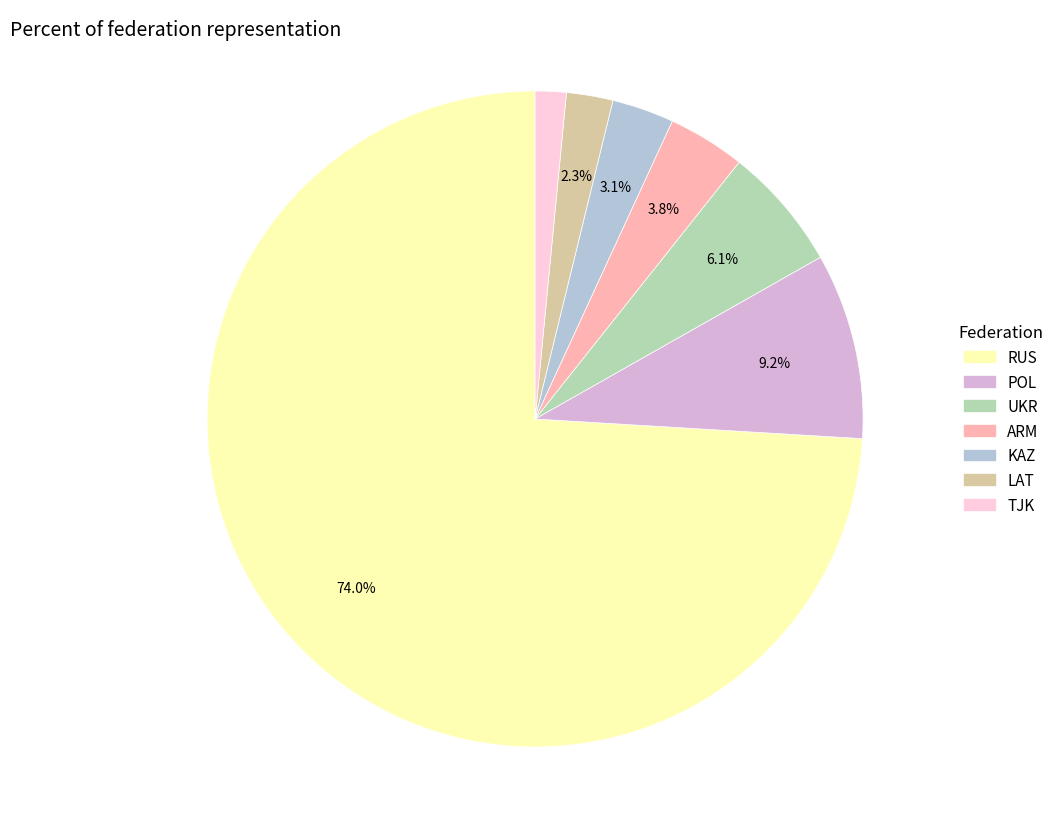

How many slices are in this pie chart?

7